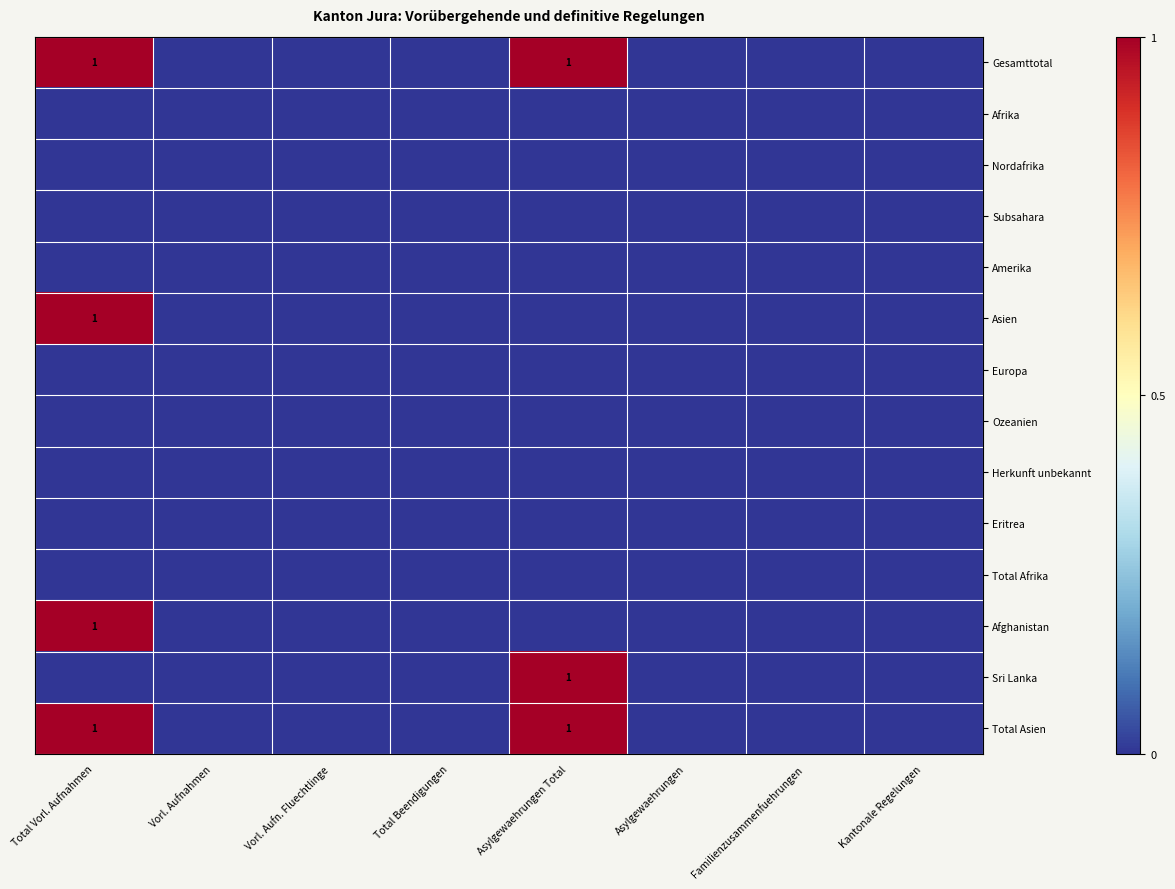

The value of Total Asien at Asylgewaehrungen Total is 1. True or false?

True